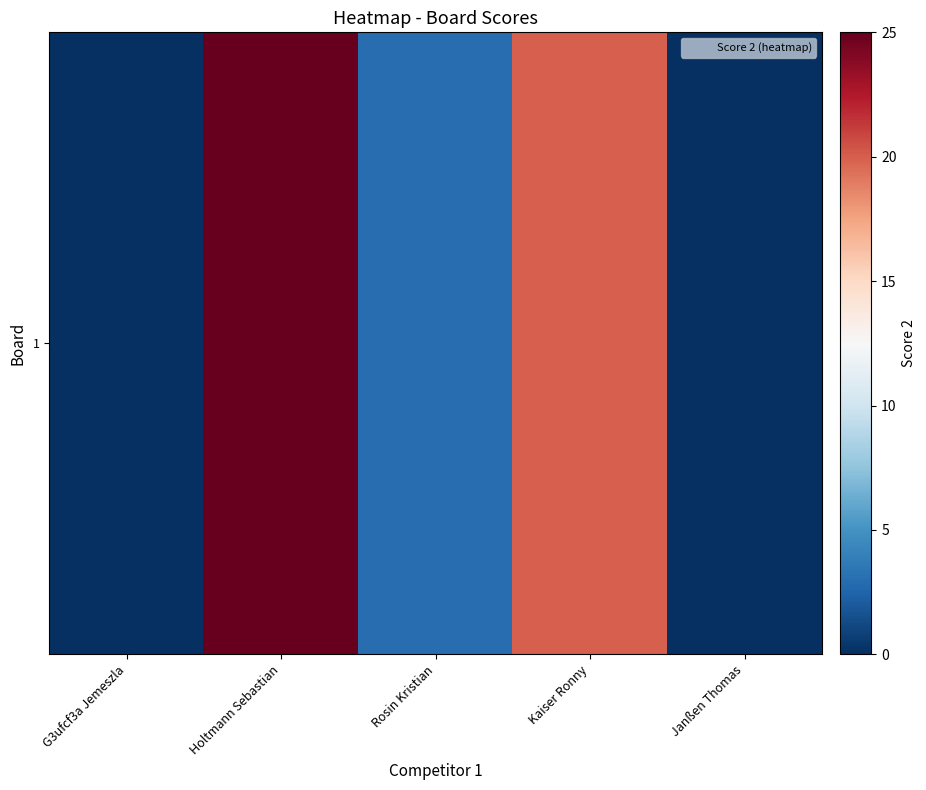

What is the difference between the maximum and second lowest values?

25